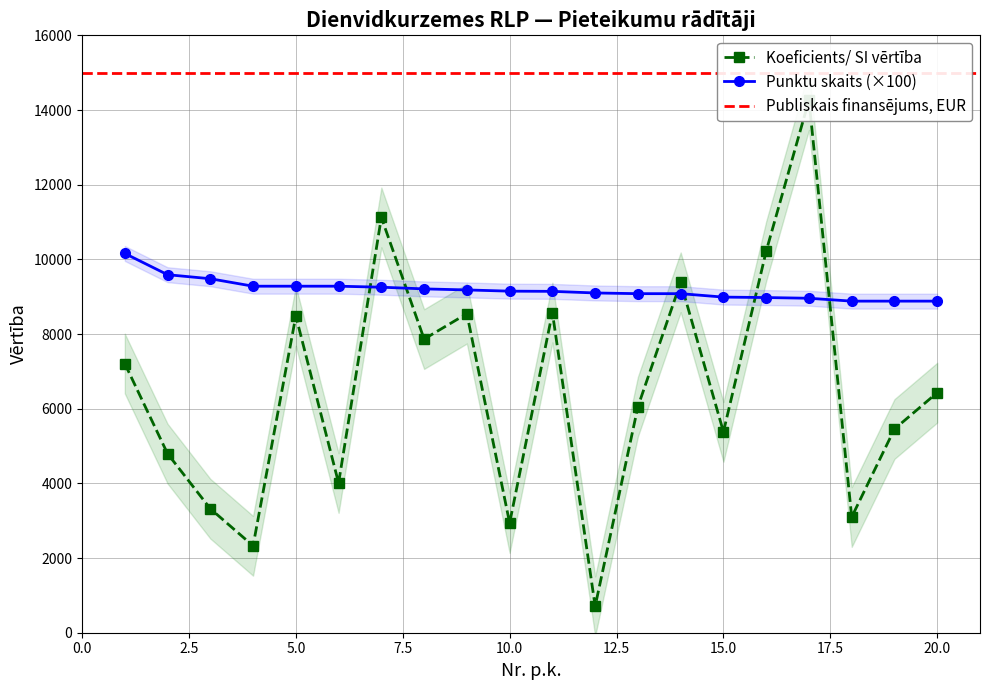

True or false: Punktu skaits and Koeficients/ SI vērtība intersect in this chart.

True